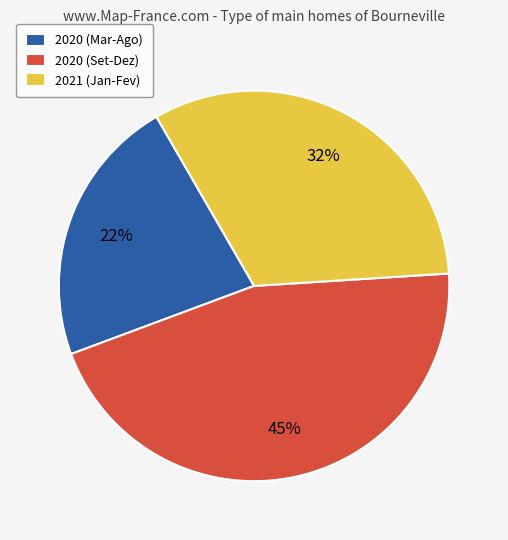

Do 2020 (Set-Dez) and 2020 (Mar-Ago) together represent more than half of the pie?

Yes